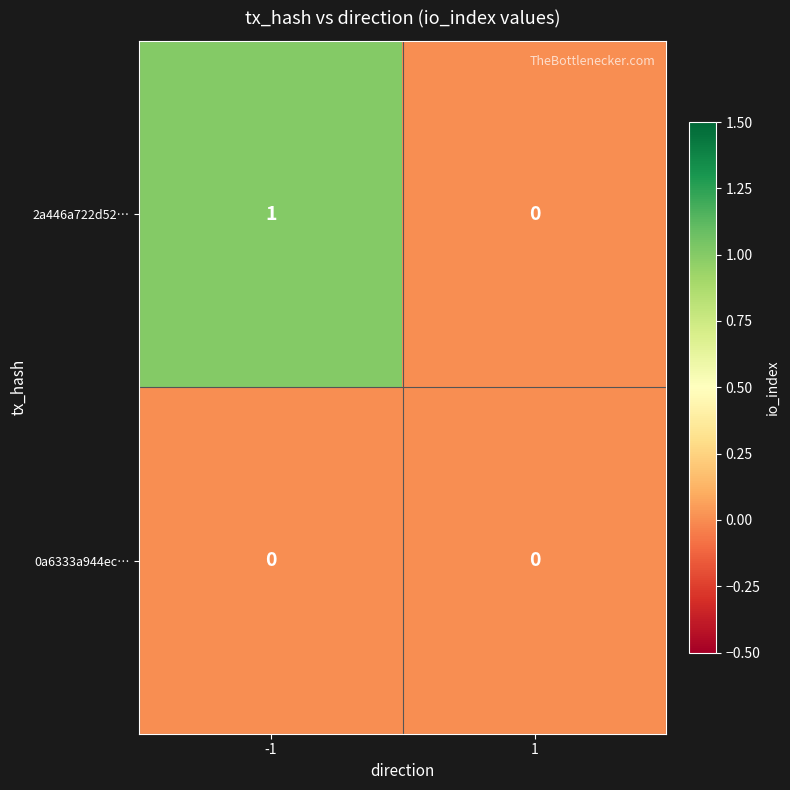

Rank the series by their maximum value, from highest to lowest.

2a446a722d52…, 0a6333a944ec…